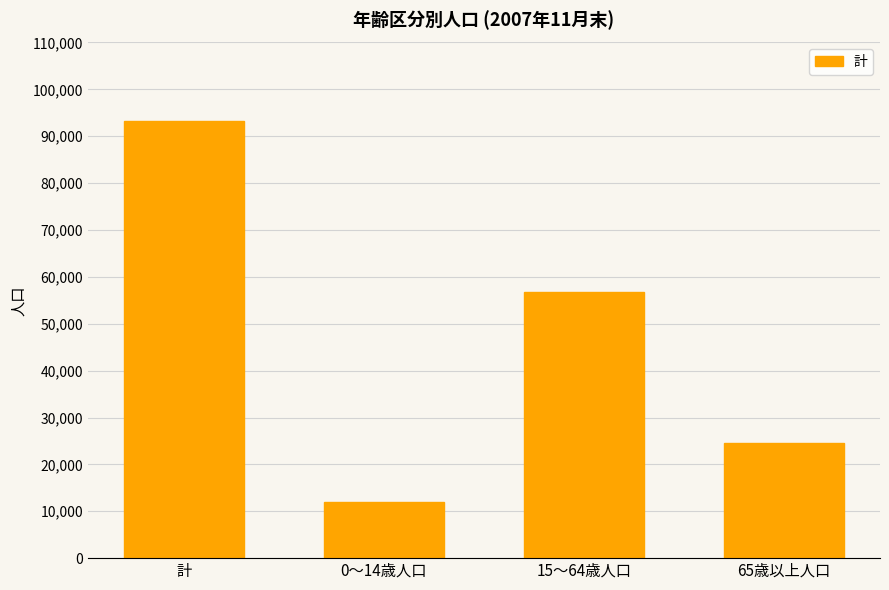

How many data points does each series have?

4